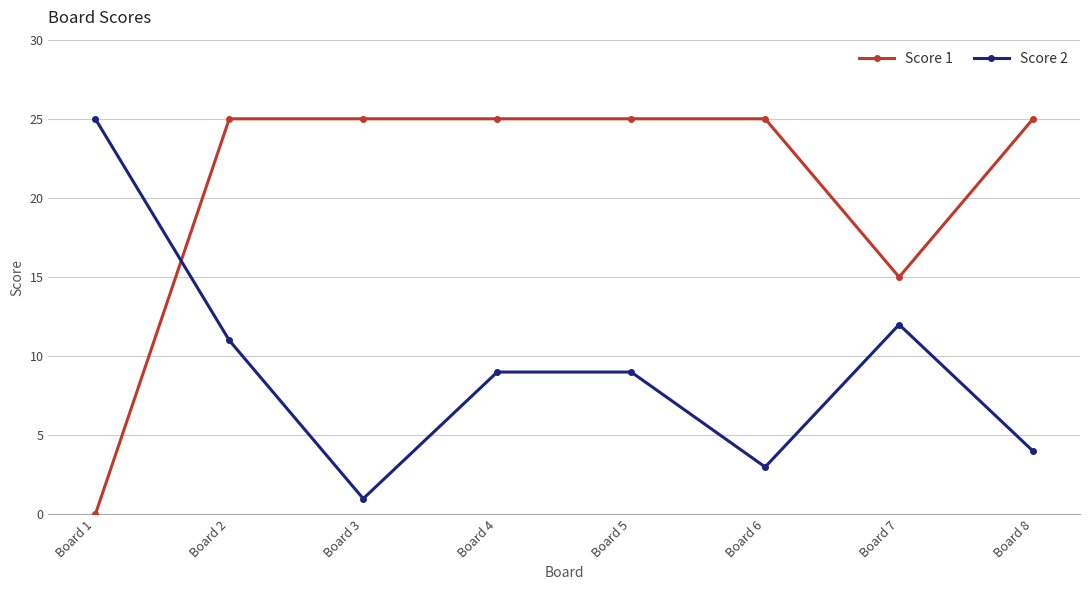

What is the value of the Score 2 point at the 1st from the left?

25